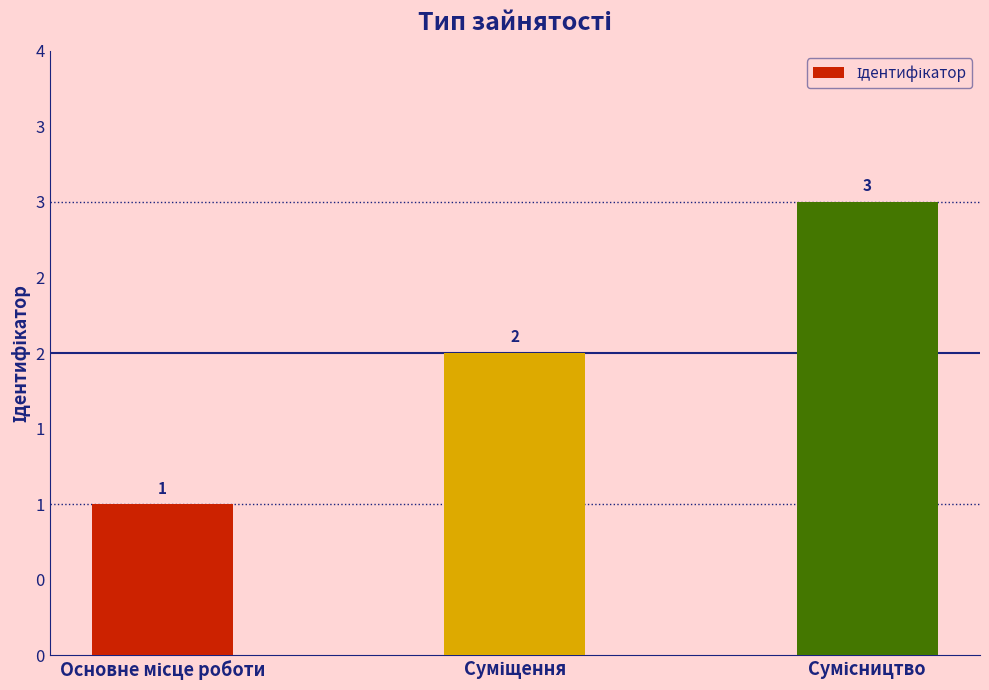

Does the chart contain any negative values?

No